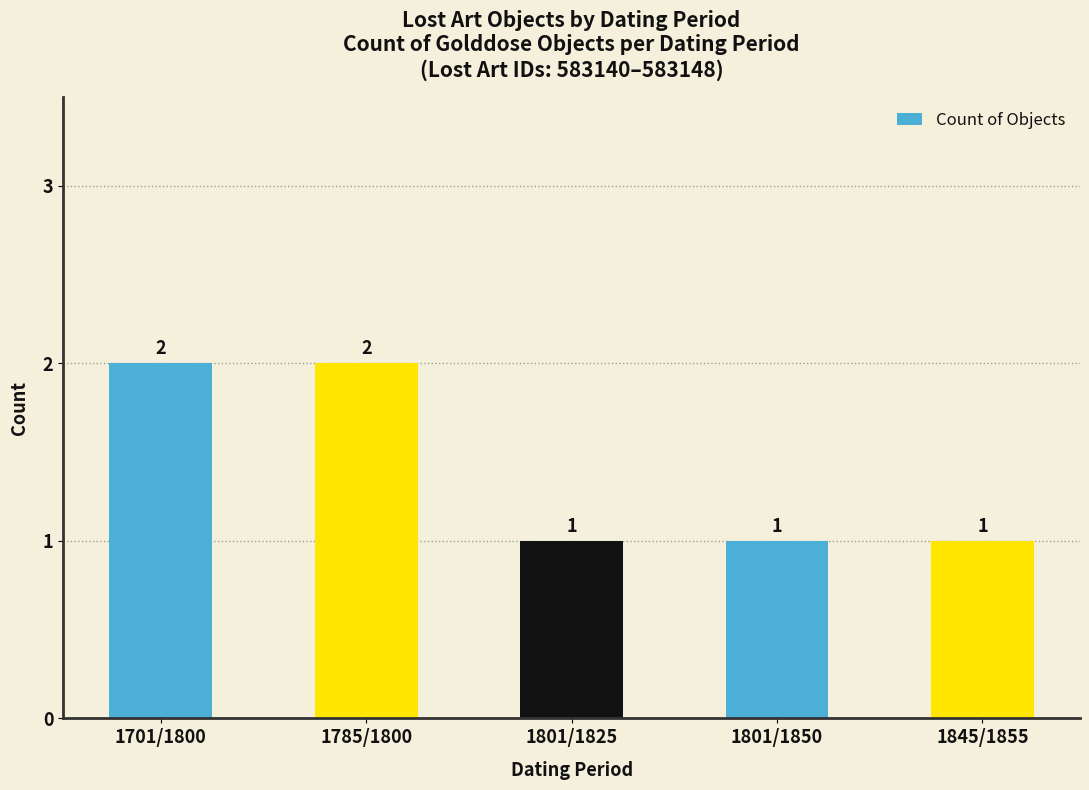

Does the chart contain stacked bars?

No